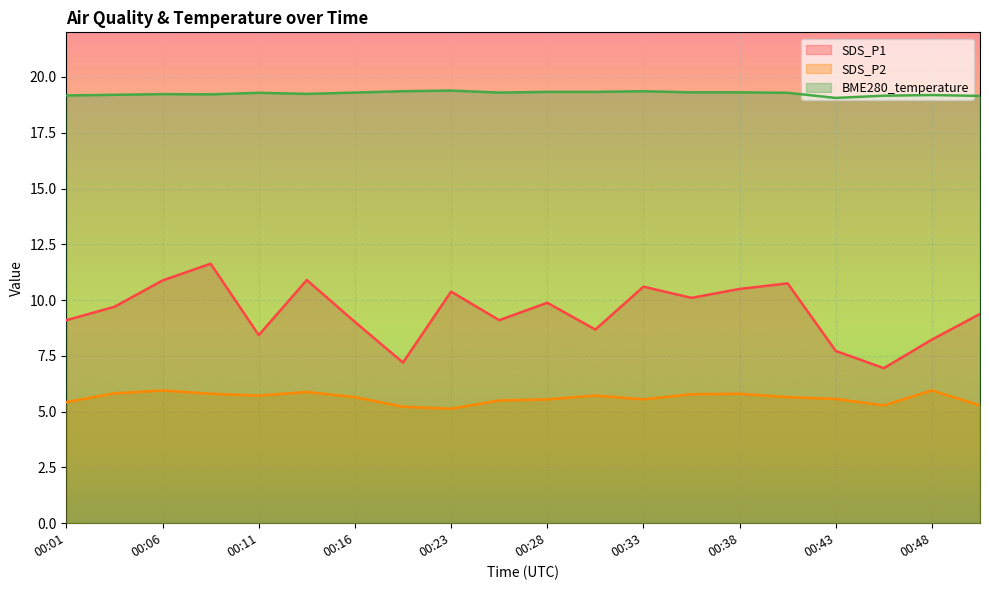

Where is the first local maximum for SDS_P2?

00:06